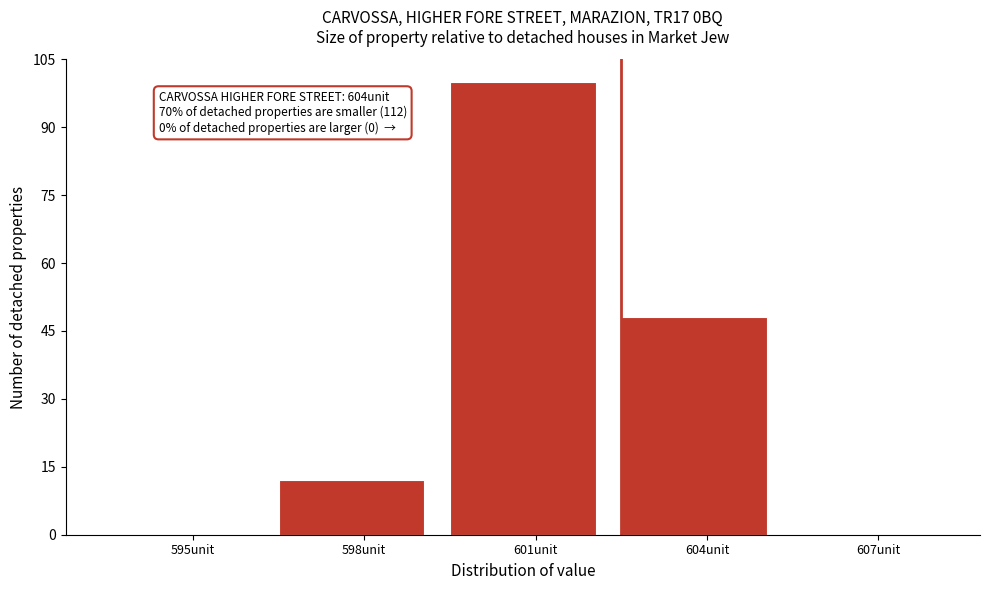

Reading left to right, list all the values displayed in this chart.

595unit=0	598unit=12	601unit=100	604unit=48	607unit=0